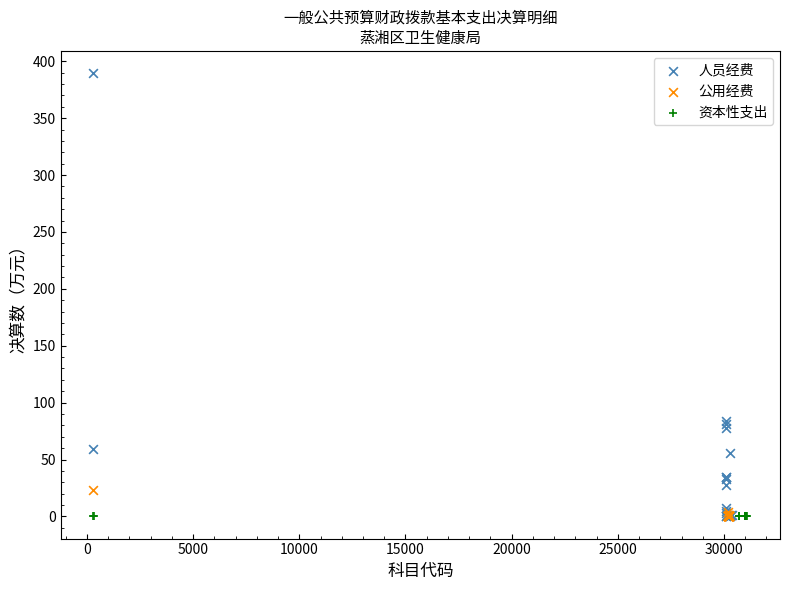

Which series reaches the maximum Y coordinate?

人员经费